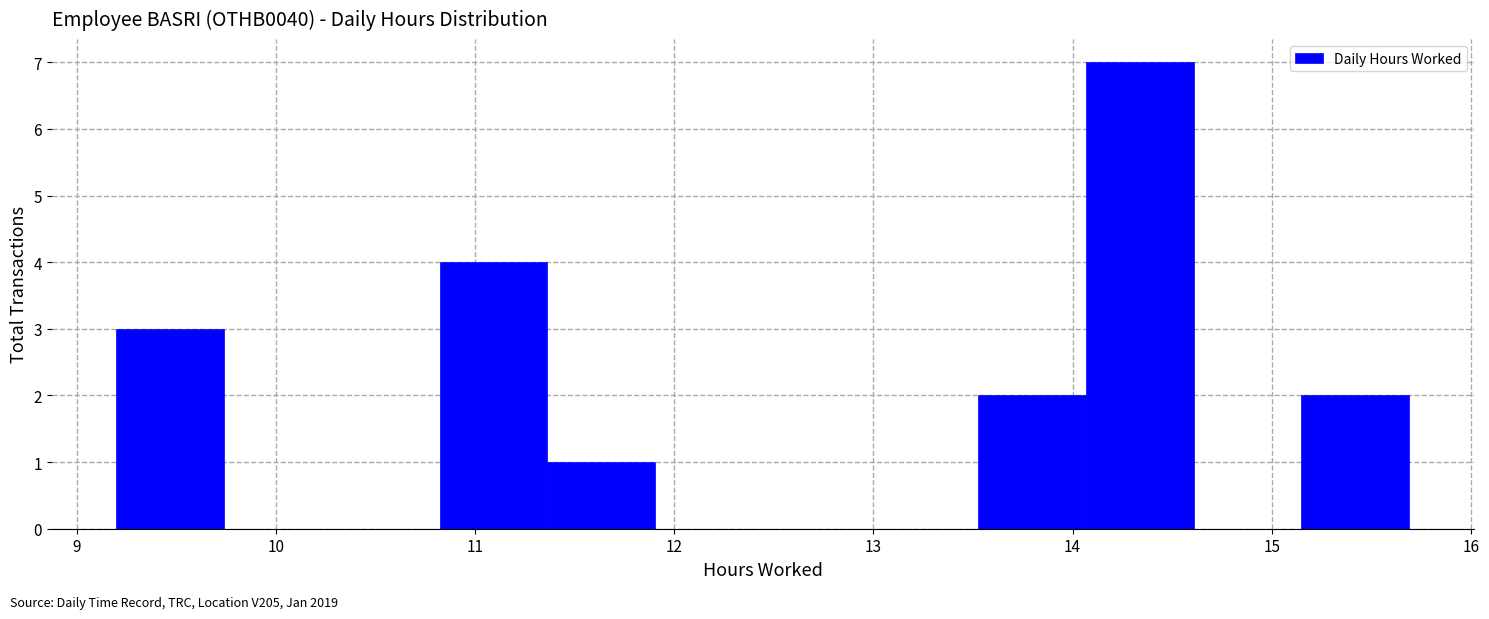

Which range on the x-axis has the tallest bar?

14.1 to 14.6